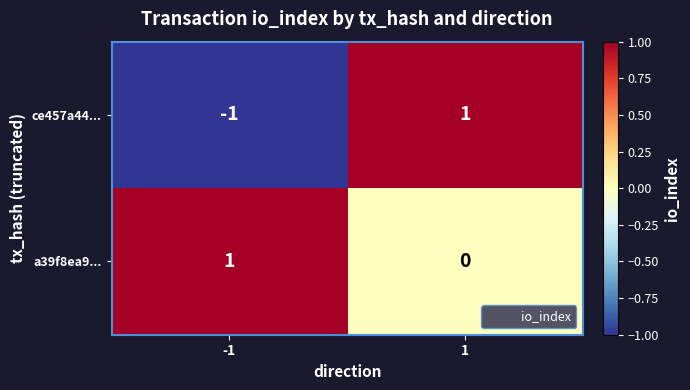

List the labels in order of a39f8ea9... value, smallest first.

1, -1